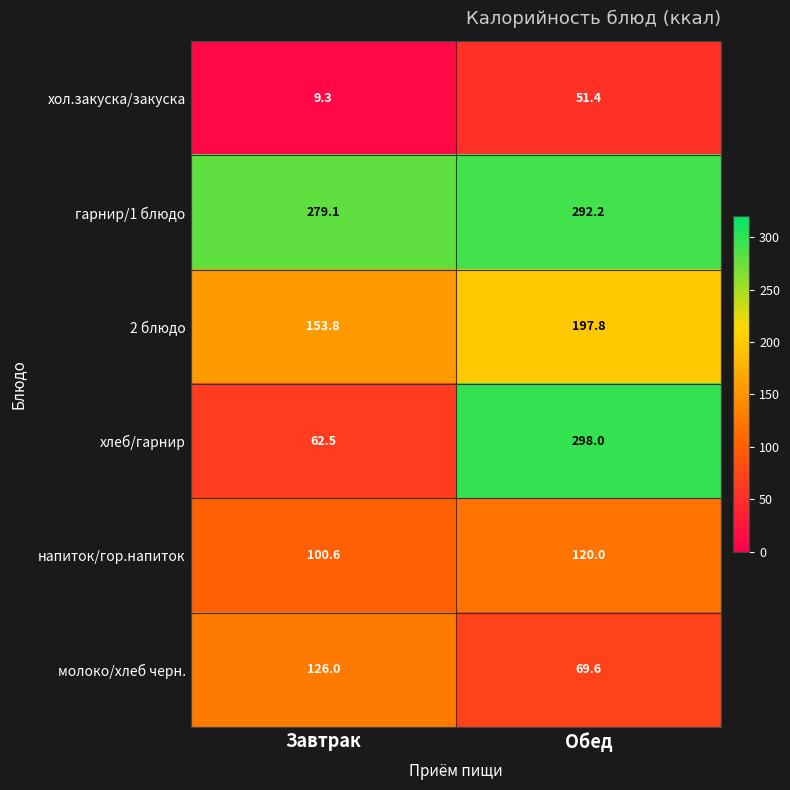

Rank the series by their maximum value, from highest to lowest.

хлеб/гарнир, гарнир/1 блюдо, 2 блюдо, молоко/хлеб черн., напиток/гор.напиток, хол.закуска/закуска